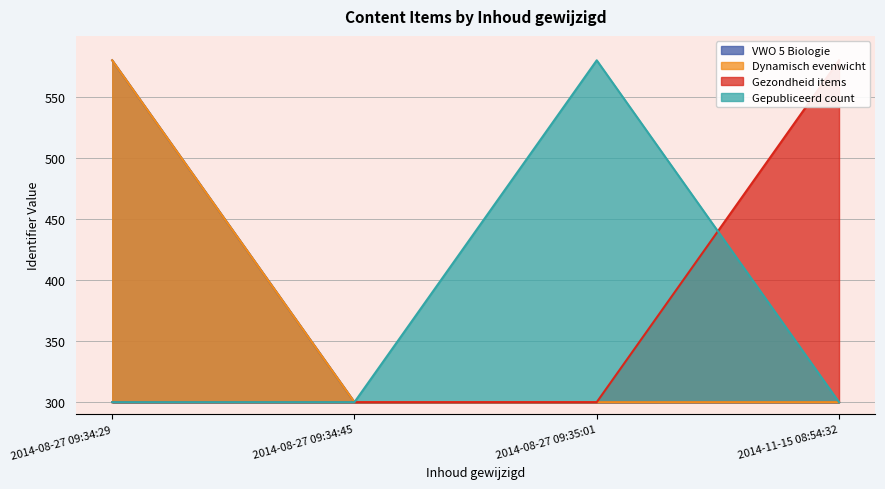

Read the VWO 5 Biologie value at 2014-08-27 09:34:45.

300.0